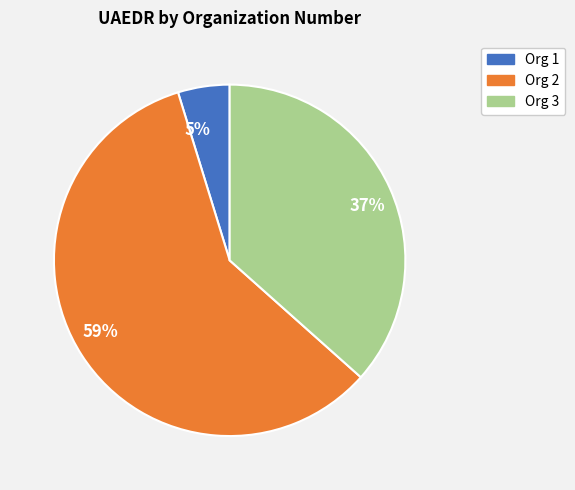

To the nearest percent, what is the average slice percentage?

33%